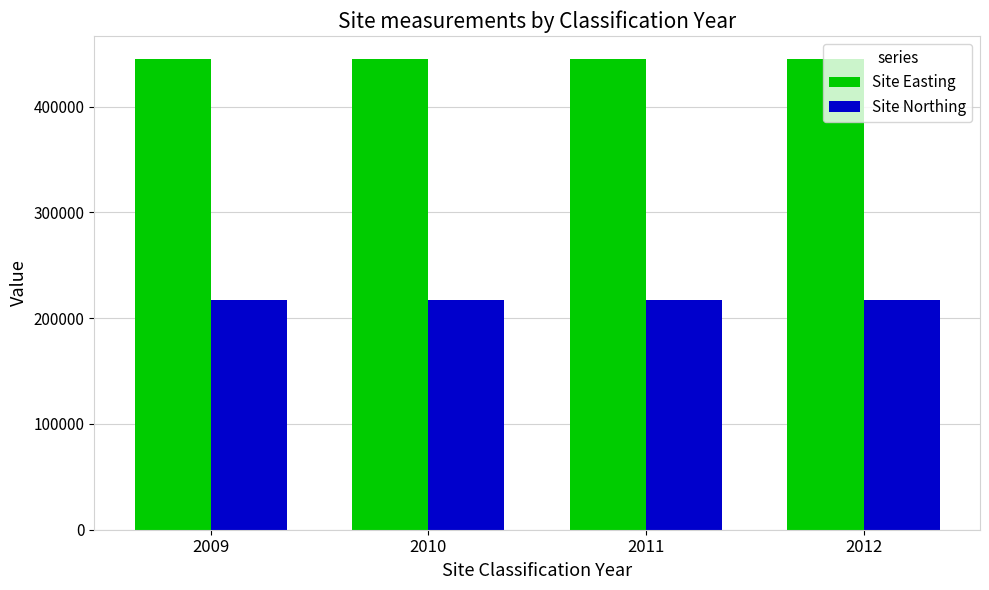

Reading left to right, transcribe all the data shown in this chart.

Site Easting: 2009=444558	2010=444558	2011=444558	2012=444558
Site Northing: 2009=217121	2010=217121	2011=217121	2012=217121